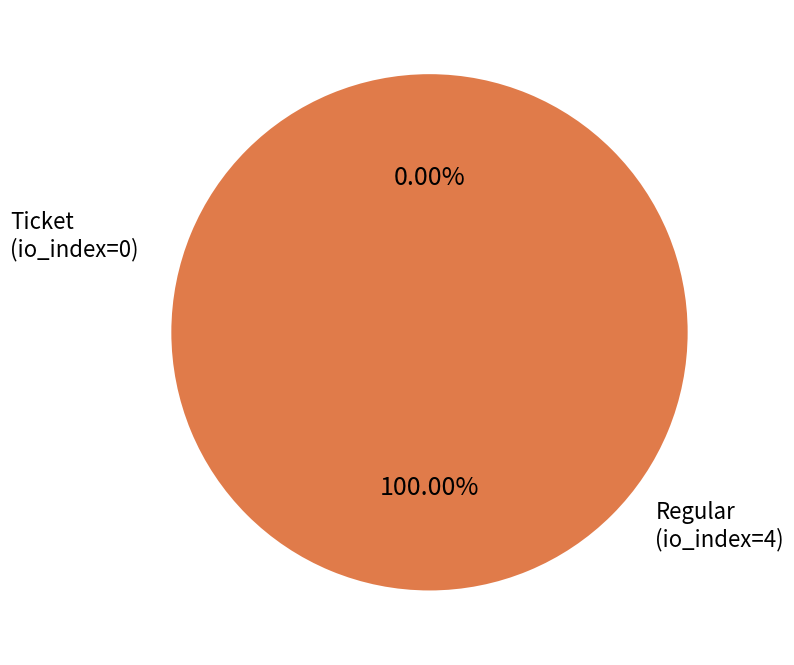

Between Ticket (io_index=0) and Regular (io_index=4), which is larger?

Regular (io_index=4)